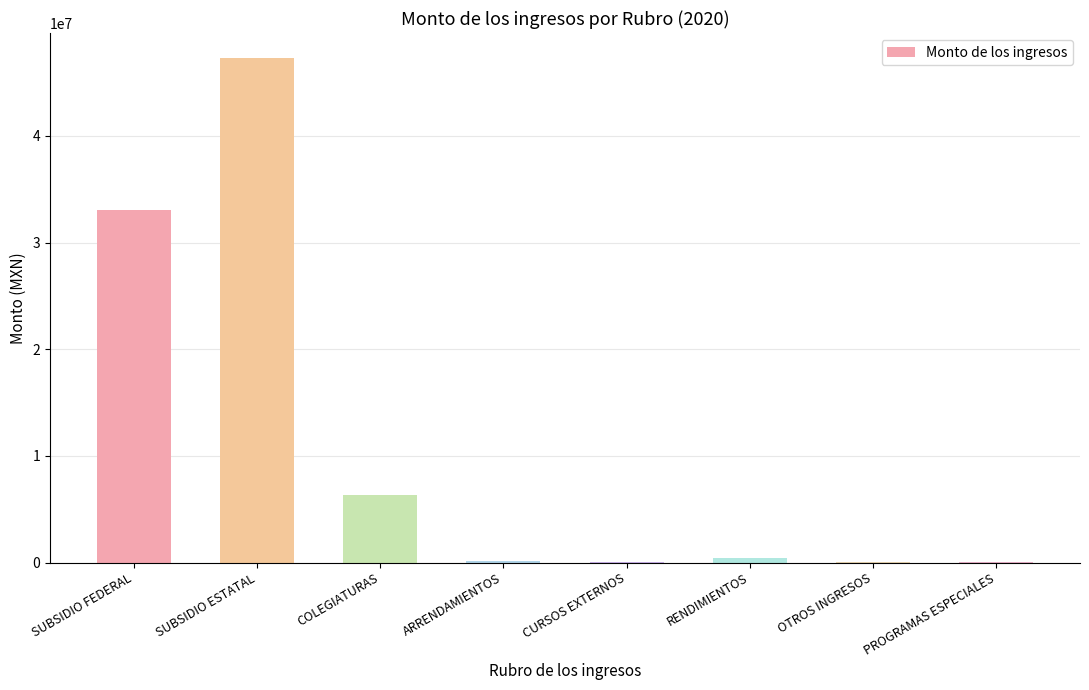

Read the value at PROGRAMAS ESPECIALES.

95000.0